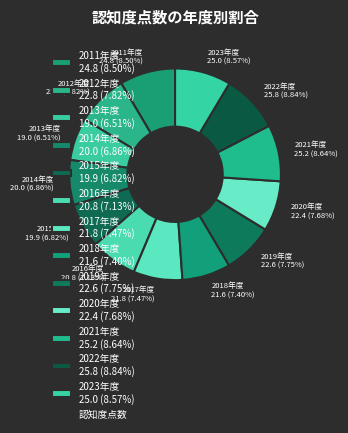

What percentage is the 2019年度 slice, to the nearest percent?

8%